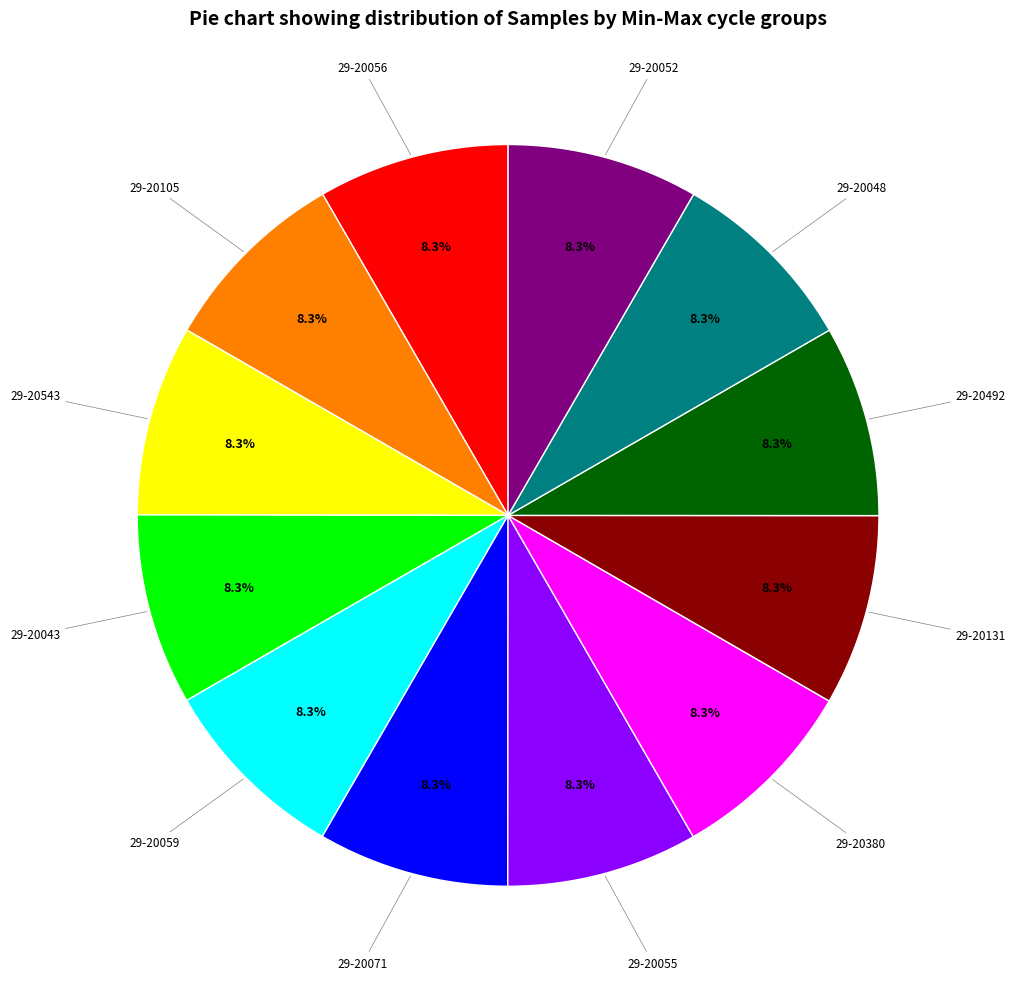

Is there a majority slice in this chart?

No